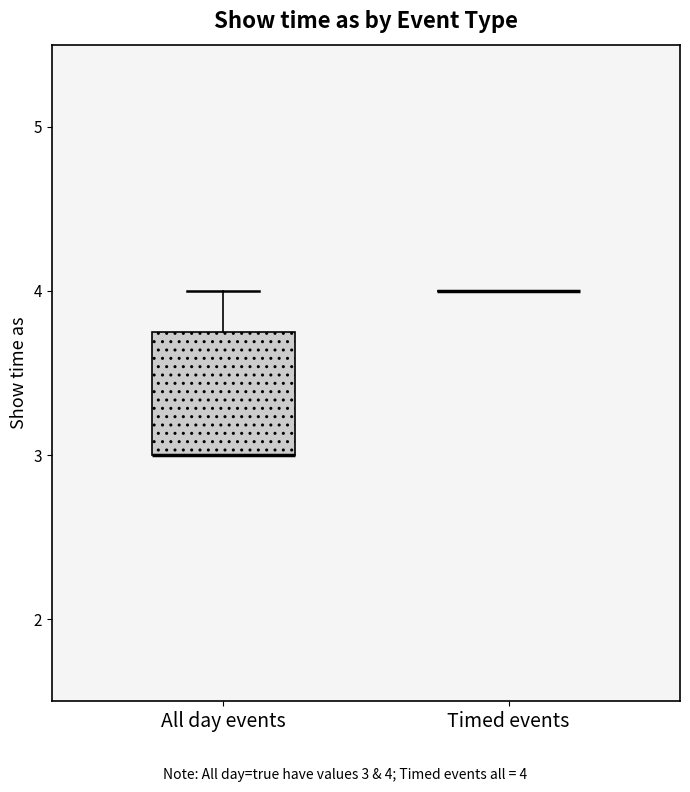

Reading left to right, transcribe this box plot: for each box, give where its median line is, the range the box spans, and where its two whiskers end, as read against the y-axis. The values are not printed on the chart, so give them approximately, as read against the axis.

All day events: median 3.0 (drawn on the box's lower edge), box 3.0 to 3.8, whiskers 3.0 to 4.0
Timed events: box collapsed to a line at 4.0, whiskers 4.0 to 4.0